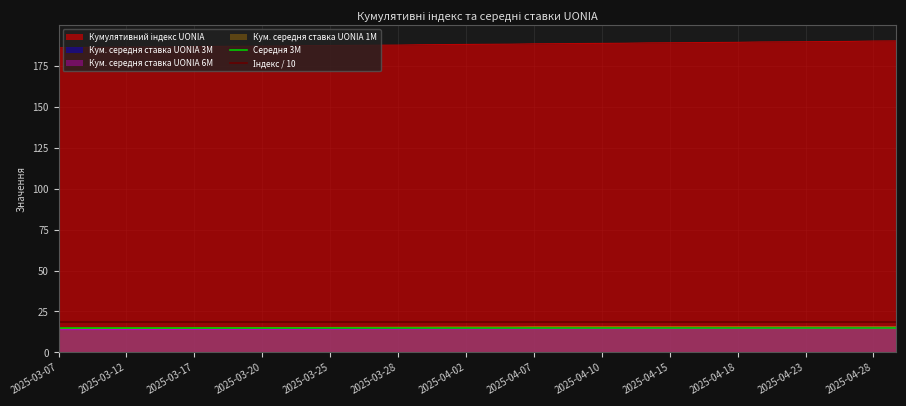

What is the minimum value for Кум. середня ставка UONIA 1M?

14.6